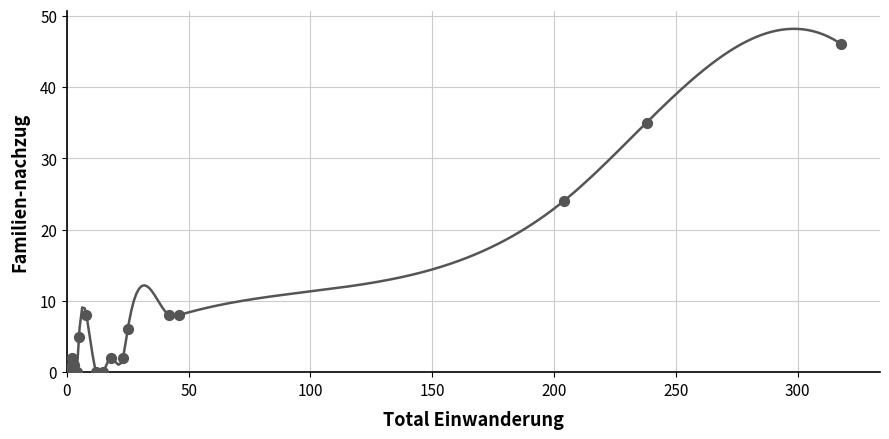

What Y value in the scatter plot is closest to 23?

24